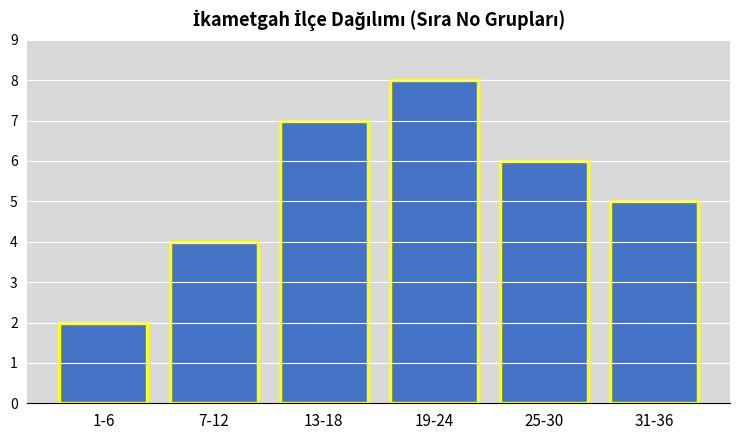

Reading left to right, transcribe all the data shown in this chart.

1-6=2	7-12=4	13-18=7	19-24=8	25-30=6	31-36=5